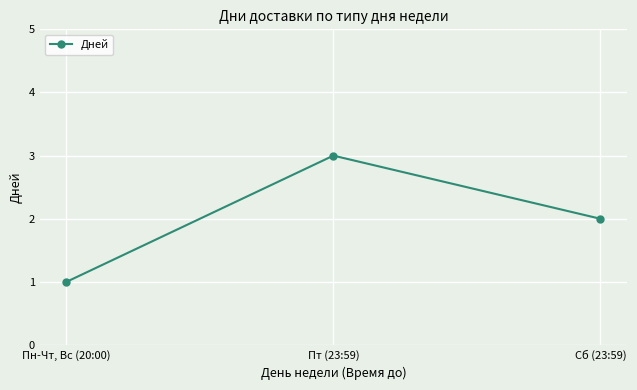

What is the difference between the values at Сб (23:59) and Пн-Чт, Вс (20:00)?

1